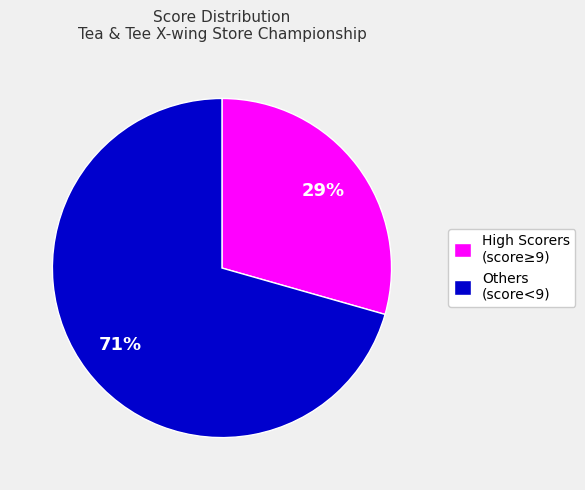

Is there a majority slice in this chart?

Yes